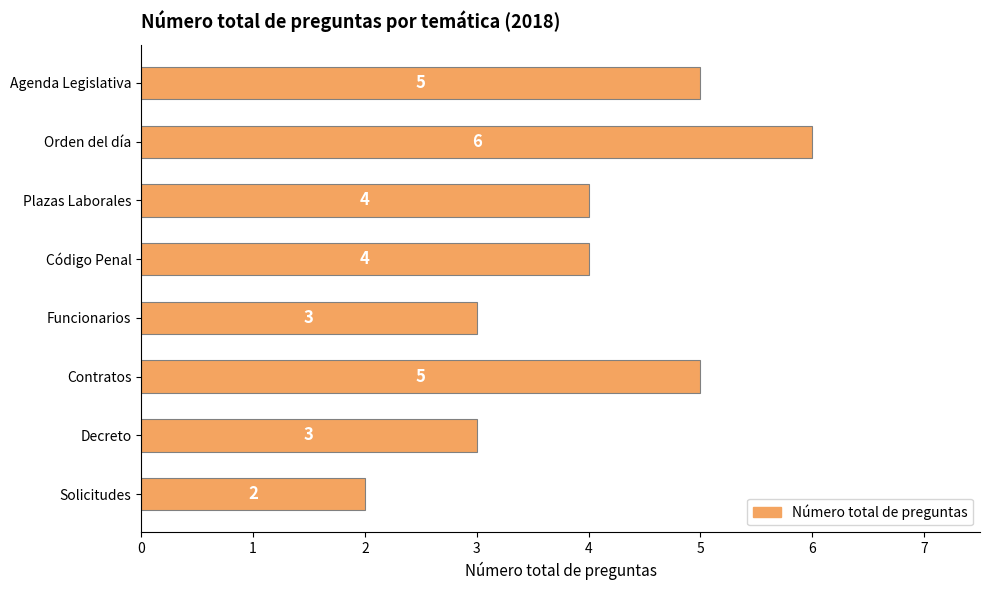

Count the number of data series in this chart.

1